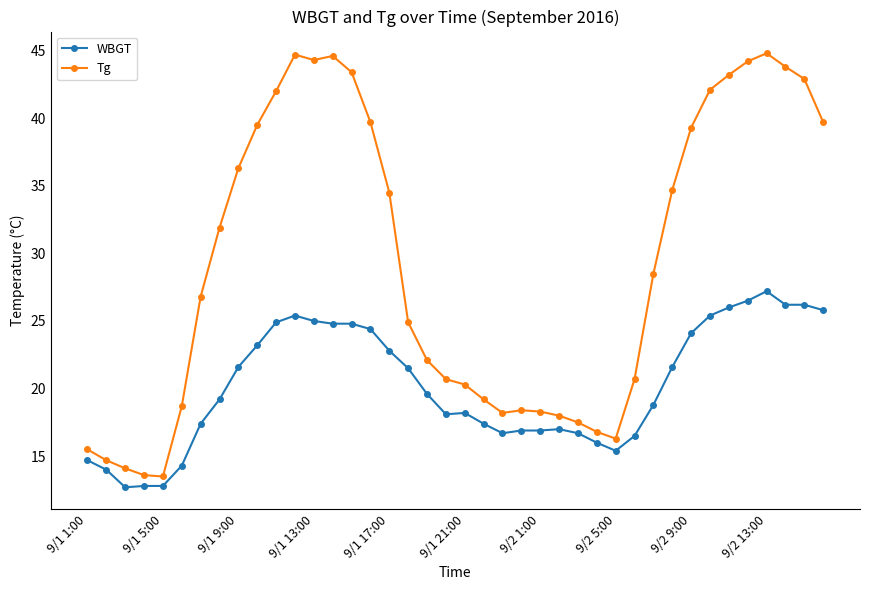

What is the difference between the maximum and minimum values in the Tg series?

31.3